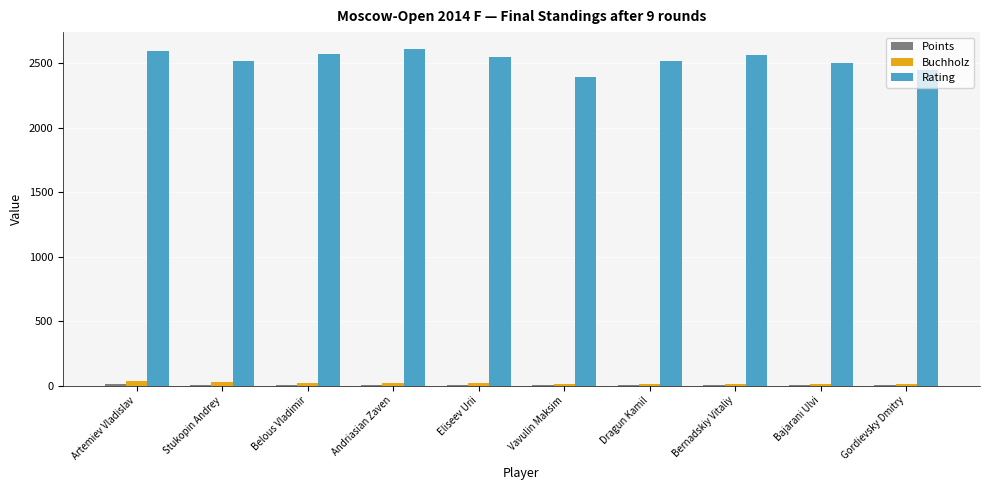

Which series has the largest total across all categories?

Rating